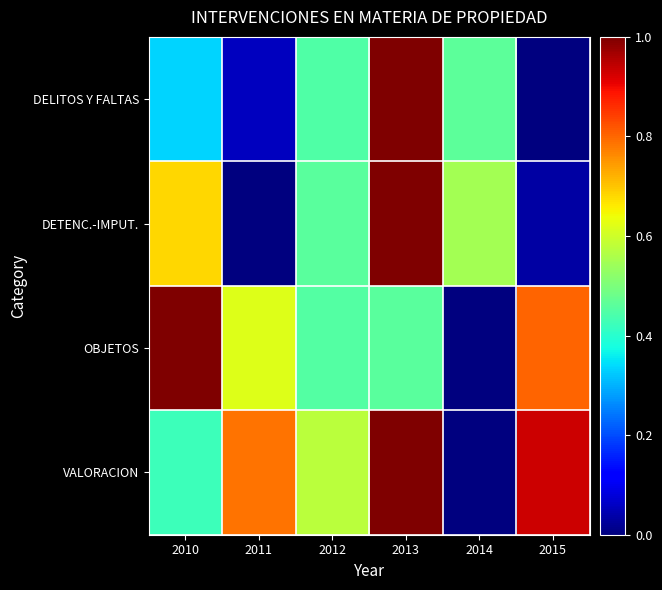

Rank the series by their average value, from highest to lowest.

VALORACION, OBJETOS, DETENC.-IMPUT., DELITOS Y FALTAS